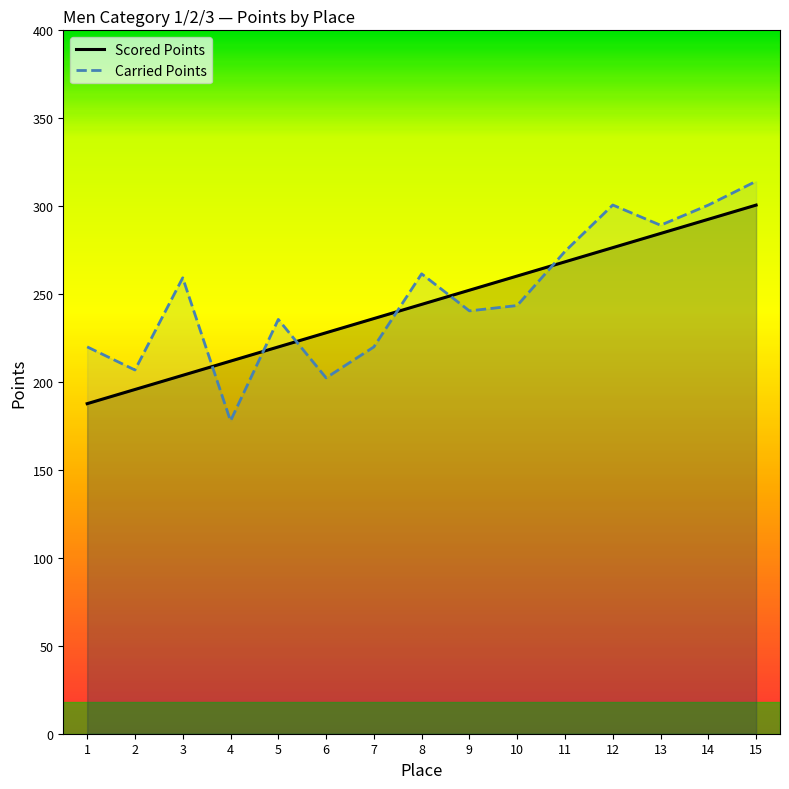

Does the chart display data point markers on the line(s)?

No